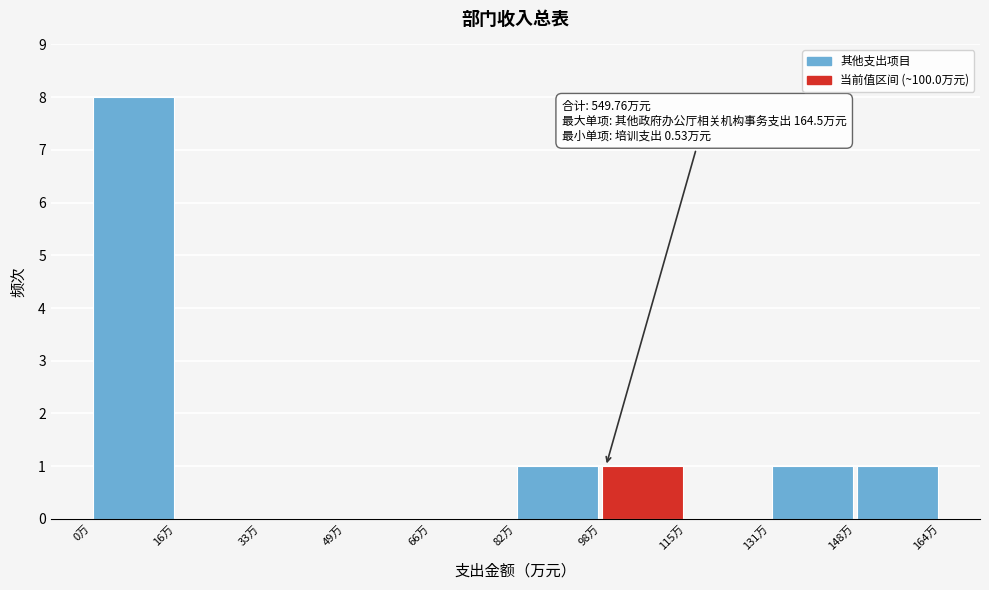

Over which range of the x-axis is the bar tallest?

0 to 16